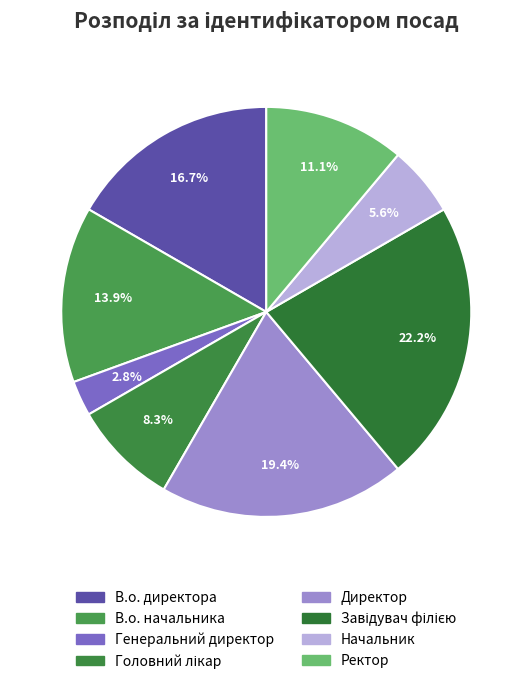

What is the change in value from Директор to Ректор?

-3